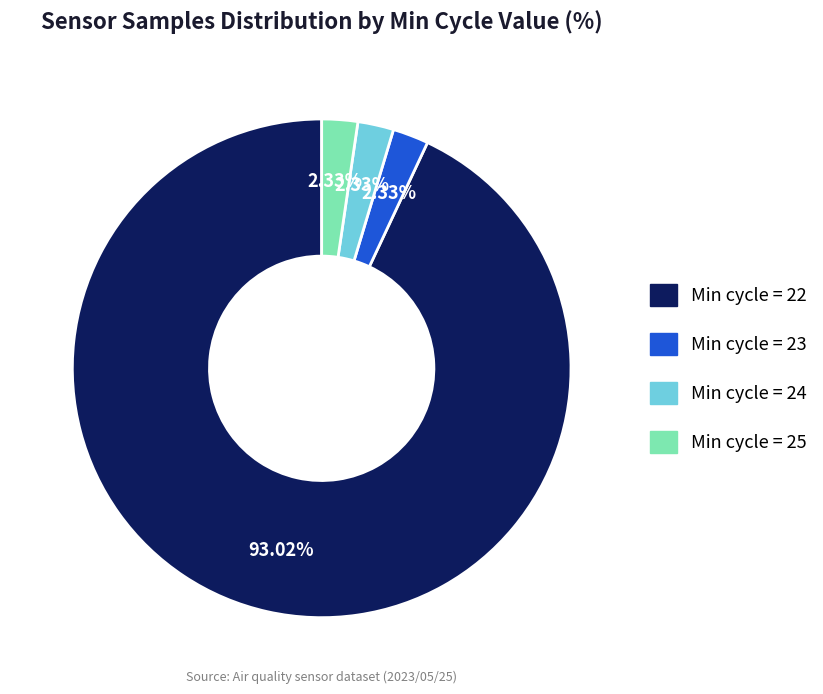

Do Min cycle = 23 and Min cycle = 22 together represent more than half of the pie?

Yes